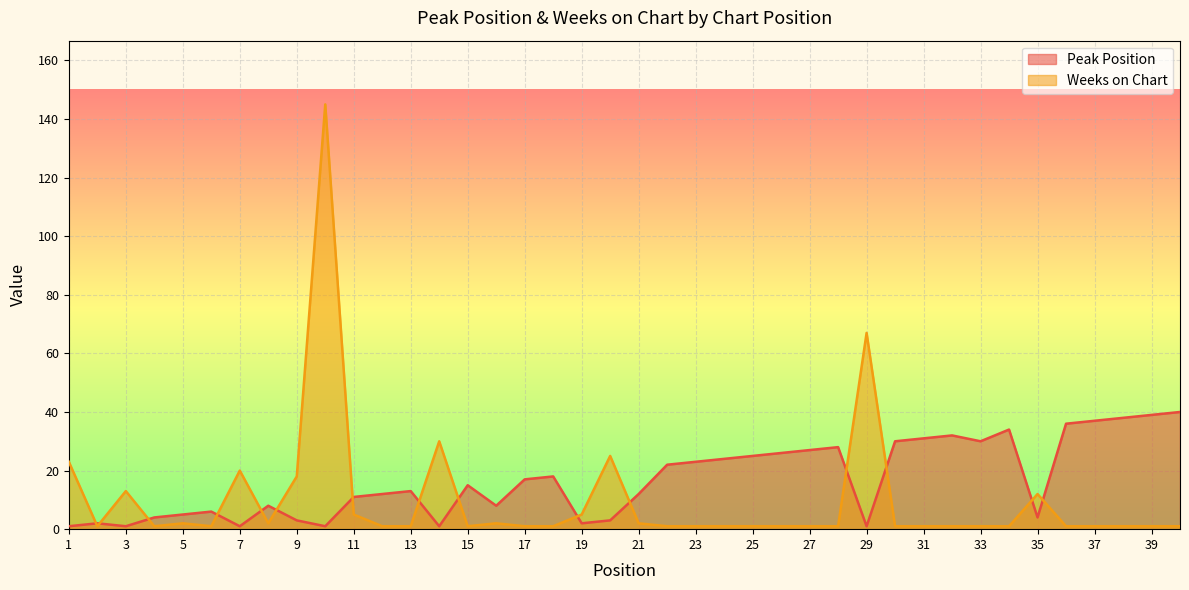

Reading left to right, what are all the values shown in this chart?

Peak Position: 1	2	1	4	5	6	1	8	3	1	11	12	13	1	15	8	17	18	2	3	12	22	23	24	25	26	27	28	1	30	31	32	30	34	4	36	37	38	39	40
Weeks on Chart: 23	1	13	1	2	1	20	2	18	145	5	1	1	30	1	2	1	1	5	25	2	1	1	1	1	1	1	1	67	1	1	1	1	1	12	1	1	1	1	1